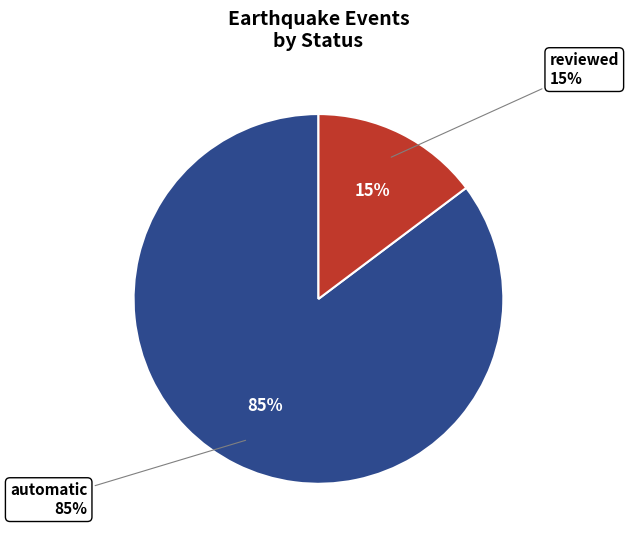

Between automatic and reviewed, which is larger?

automatic